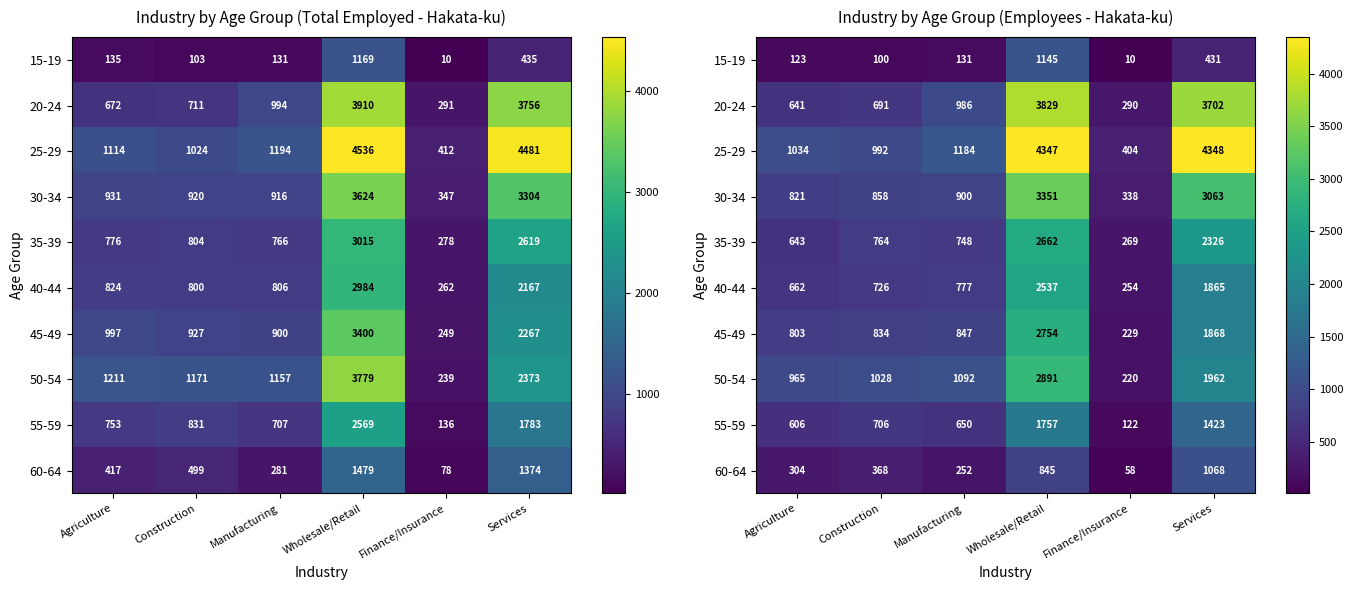

What value does the 25-29 series have at Construction?

992